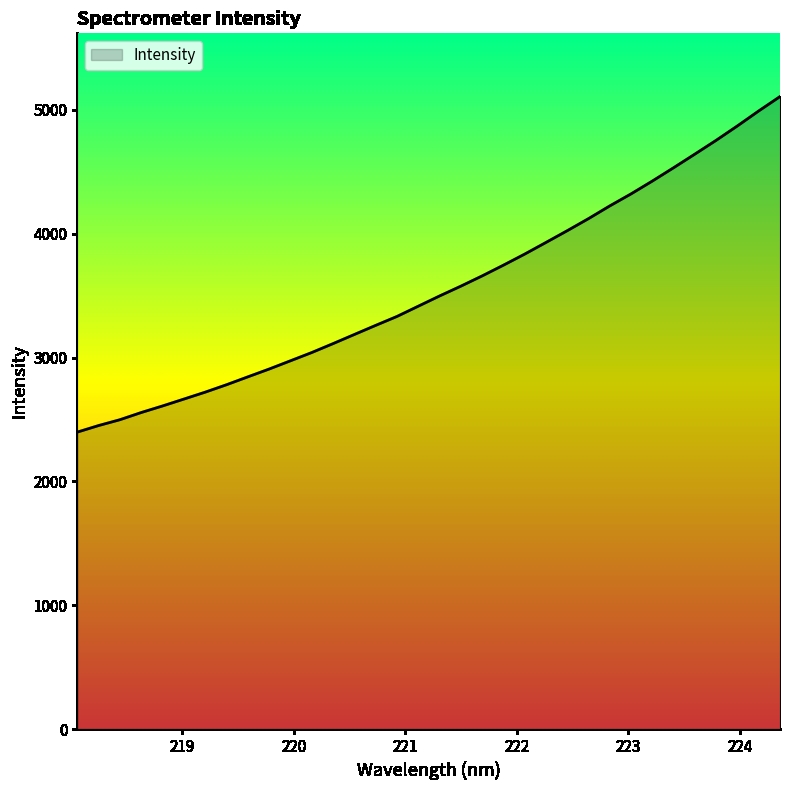

Count the number of values greater than 3496.

17